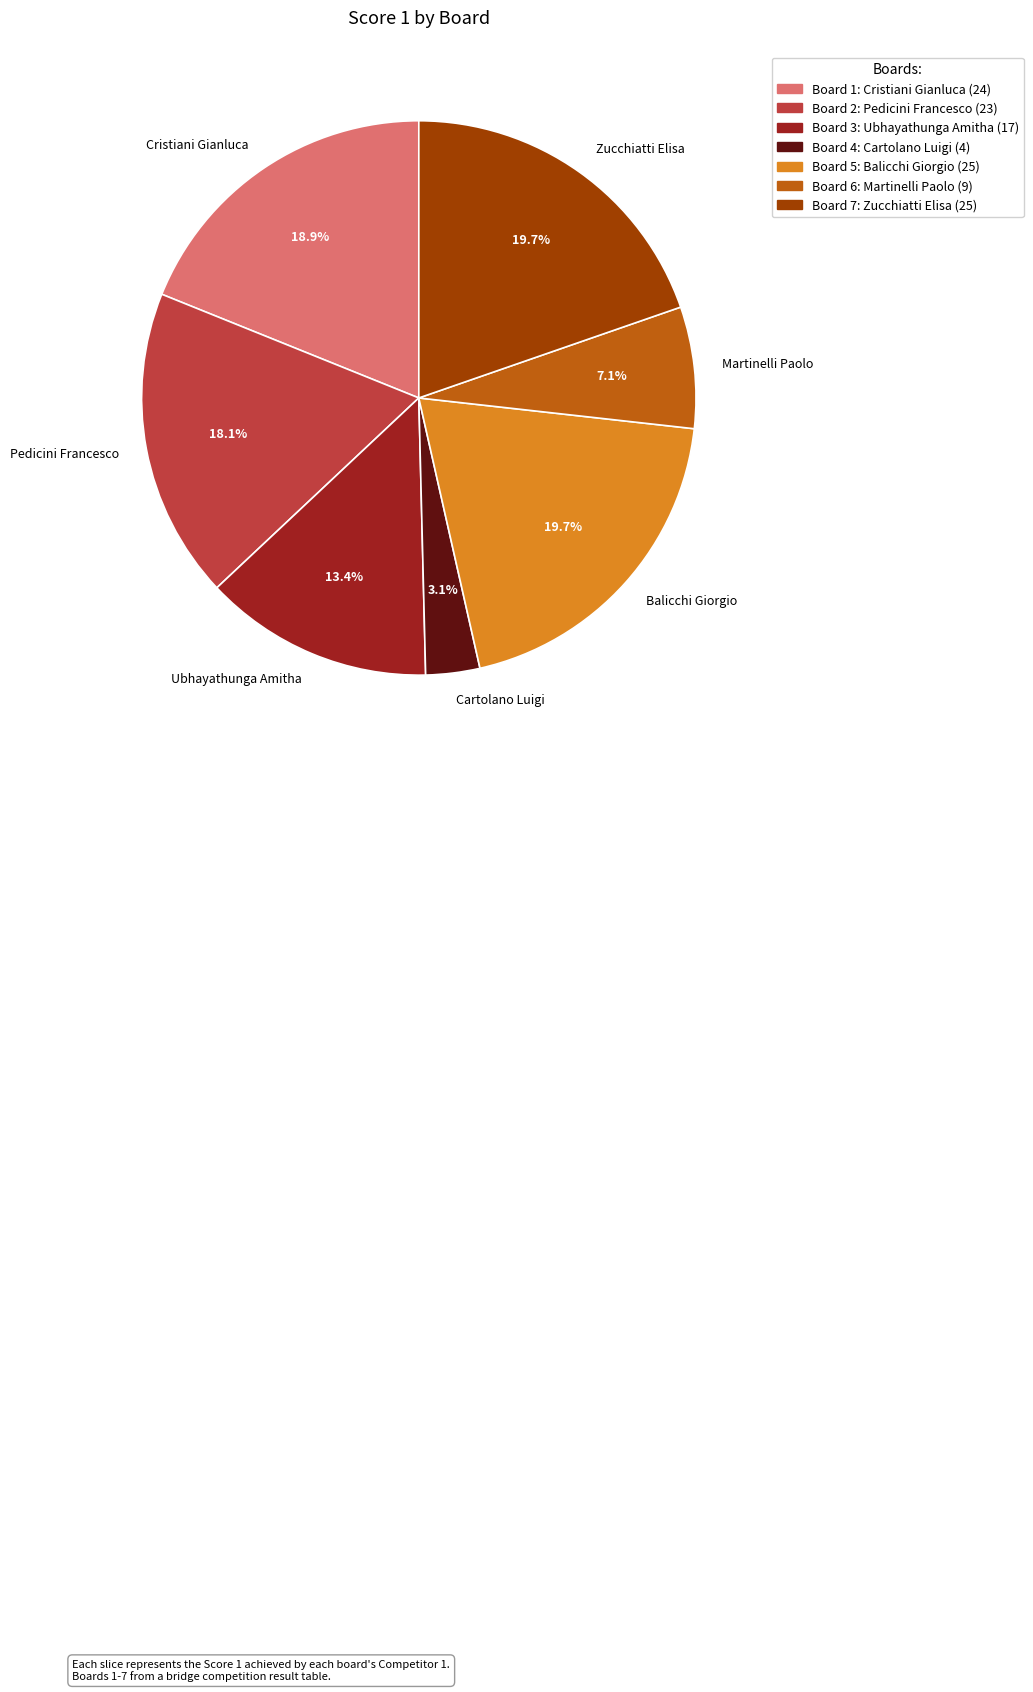

What portion of the pie excludes Board 7?

80.3%